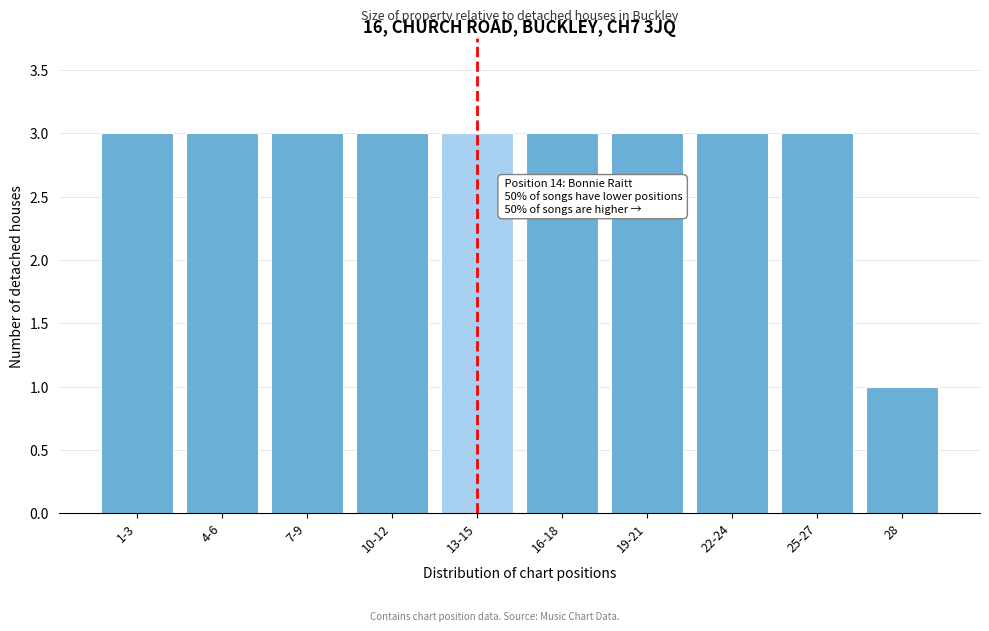

Reading left to right, list all the values displayed in this chart.

3	3	3	3	3	3	3	3	3	1